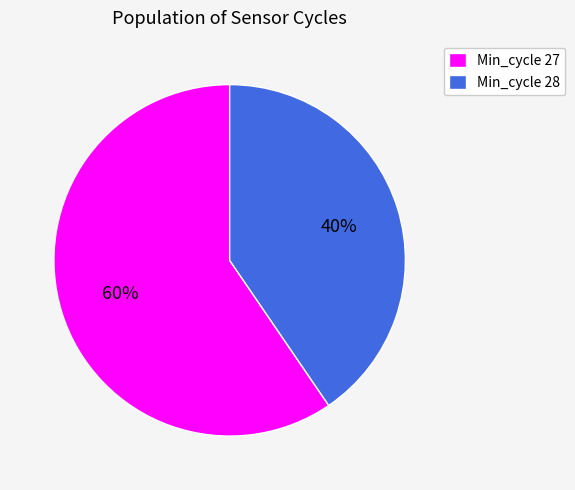

Rank the categories by value from lowest to highest.

Min_cycle 28, Min_cycle 27